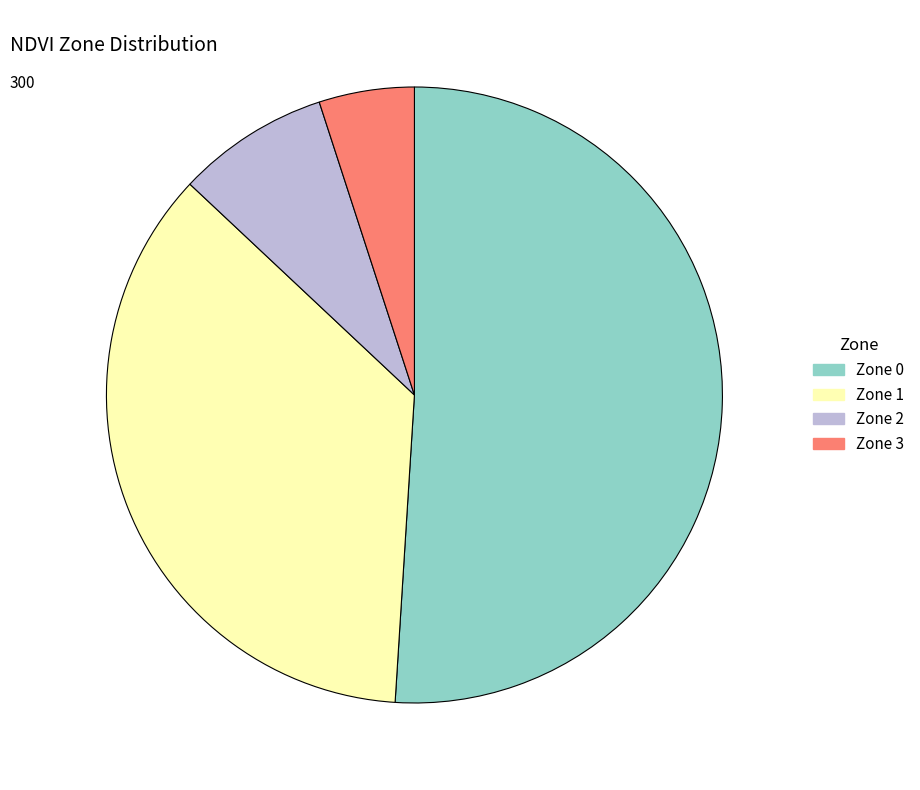

Which has a higher value, Zone 3 or Zone 2?

Zone 2